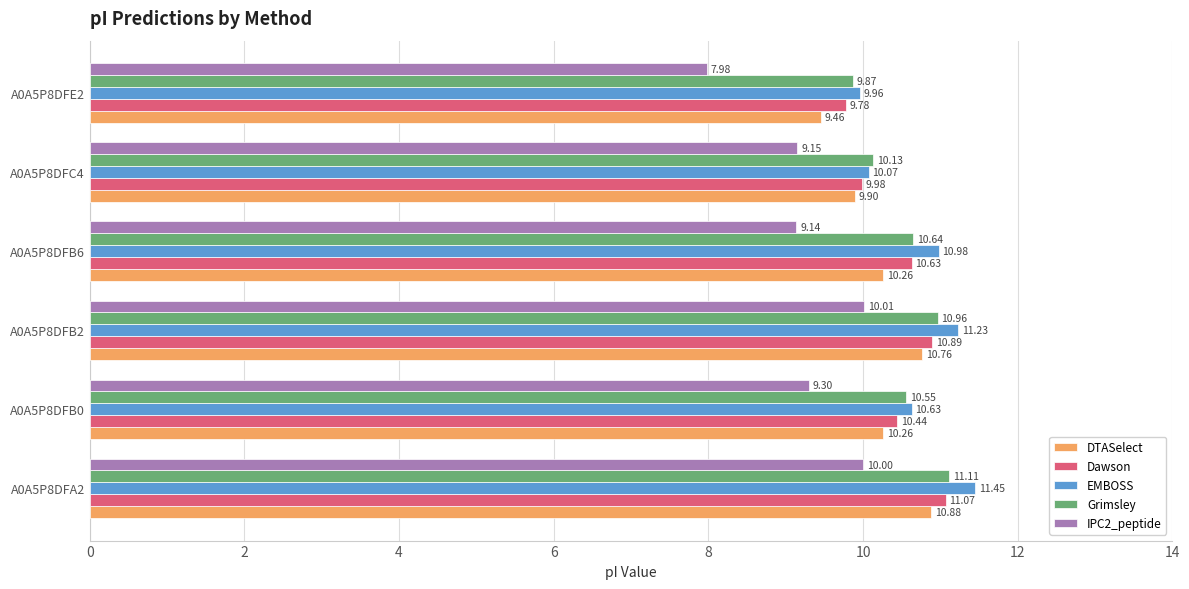

Which label corresponds to the smallest value in the chart?

A0A5P8DFE2